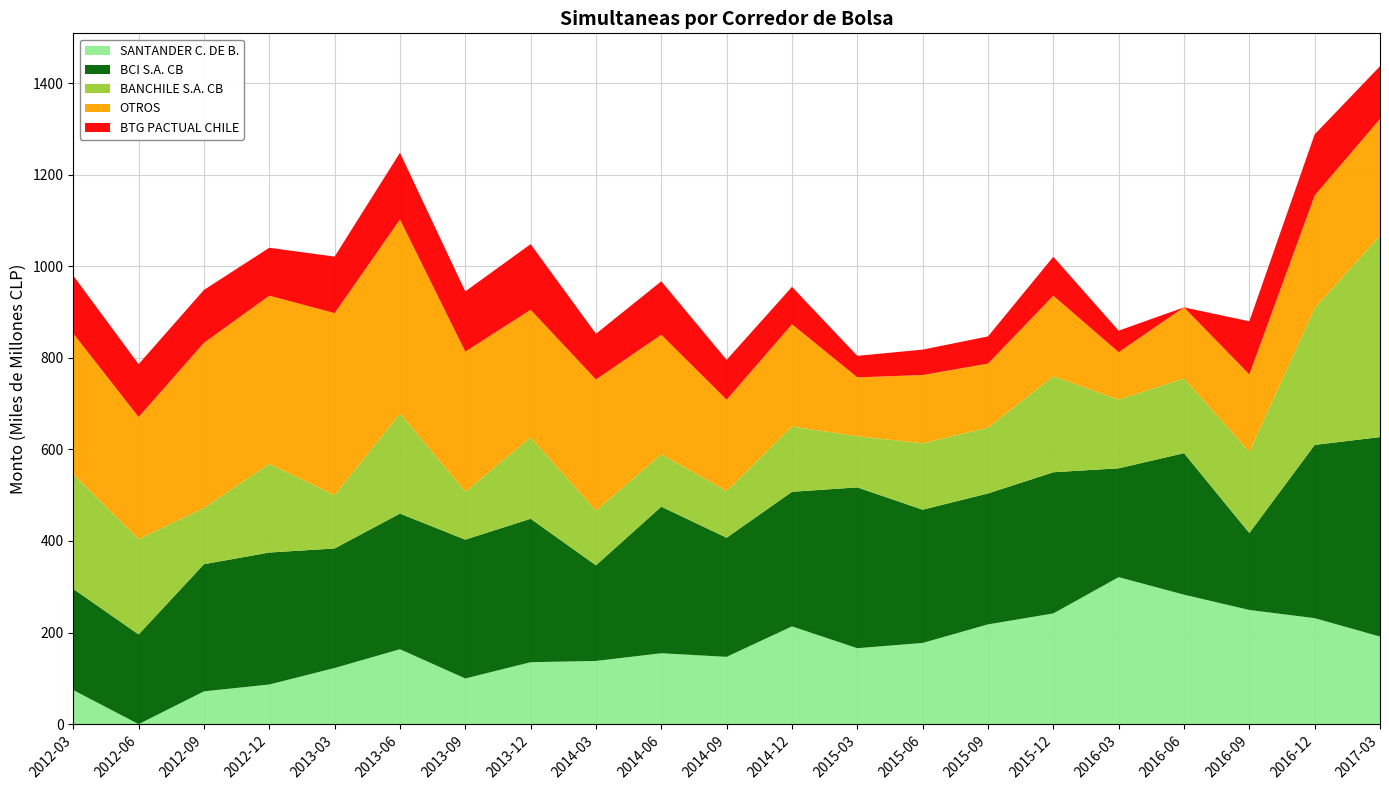

Reading left to right, extract all data points from this chart.

SANTANDER C. DE B.: 2012-03=74405488824.8	2012-06=0.0	2012-09=71587230396.9	2012-12=86565240236.7	2013-03=122593629110.1	2013-06=163605514724.0	2013-09=99717550577.7	2013-12=135231203558.1	2014-03=138047267868.6	2014-06=154831815861.2	2014-09=146990883136.2	2014-12=213491136533.0	2015-03=165825821063.8	2015-06=177330919967.6	2015-09=217900175863.2	2015-12=241774782538.8	2016-03=321020457923.6	2016-06=282739053910.7	2016-09=249365358689.9	2016-12=231481544028.7	2017-03=191307063091.7
BCI S.A. CB: 2012-03=221004070340.4	2012-06=195921195351.9	2012-09=277768741819.5	2012-12=288234145165.9	2013-03=261107965255.6	2013-06=296278774136.2	2013-09=303268574459.3	2013-12=313307956616.1	2014-03=208849968837.6	2014-06=320129586634.9	2014-09=260150964183.3	2014-12=293940573031.0	2015-03=351274389242.6	2015-06=291025834774.8	2015-09=285916039538.3	2015-12=308364612905.5	2016-03=237709571686.0	2016-06=309066281453.1	2016-09=168054986311.7	2016-12=378323187950.1	2017-03=435647976792.7
BANCHILE S.A. CB: 2012-03=250276155649.7	2012-06=208154499377.7	2012-09=122813259376.7	2012-12=193682160418.0	2013-03=116408538044.2	2013-06=218701177717.3	2013-09=104711547798.3	2013-12=177508862675.1	2014-03=119155383827.3	2014-06=114630927224.9	2014-09=101919186888.8	2014-12=142678742538.9	2015-03=111656254415.6	2015-06=145003175804.0	2015-09=143703704055.5	2015-12=209533401791.2	2016-03=149954554645.8	2016-06=163132519709.4	2016-09=177170721935.5	2016-12=298400020938.1	2017-03=440252556967.8
OTROS: 2012-03=307425156028.6	2012-06=266651733417.5	2012-09=360603969019.8	2012-12=367242758171.3	2013-03=397557819230.9	2013-06=423602703766.7	2013-09=305848573889.6	2013-12=278890355183.4	2014-03=286637573489.1	2014-06=260893342096.0	2014-09=199409449695.9	2014-12=223258448335.8	2015-03=128597709735.6	2015-06=149066854038.5	2015-09=139878191409.5	2015-12=176023797149.2	2016-03=103606113178.7	2016-06=155287223643.9	2016-09=169160089413.2	2016-12=246447143089.1	2017-03=254513860676.5
BTG PACTUAL CHILE: 2012-03=126353516750.2	2012-06=115428407209.2	2012-09=115564553406.1	2012-12=104684171851.3	2013-03=123499183452.2	2013-06=145761948453.1	2013-09=131537798802.8	2013-12=143414999922.1	2014-03=99896891183.0	2014-06=116718765356.5	2014-09=87115406088.6	2014-12=81654841775.3	2015-03=47016433847.2	2015-06=55540820322.3	2015-09=59382883041.7	2015-12=85089567454.6	2016-03=47065480567.5	2016-06=0.0	2016-09=116096241502.0	2016-12=133470941847.1	2017-03=115153635962.5